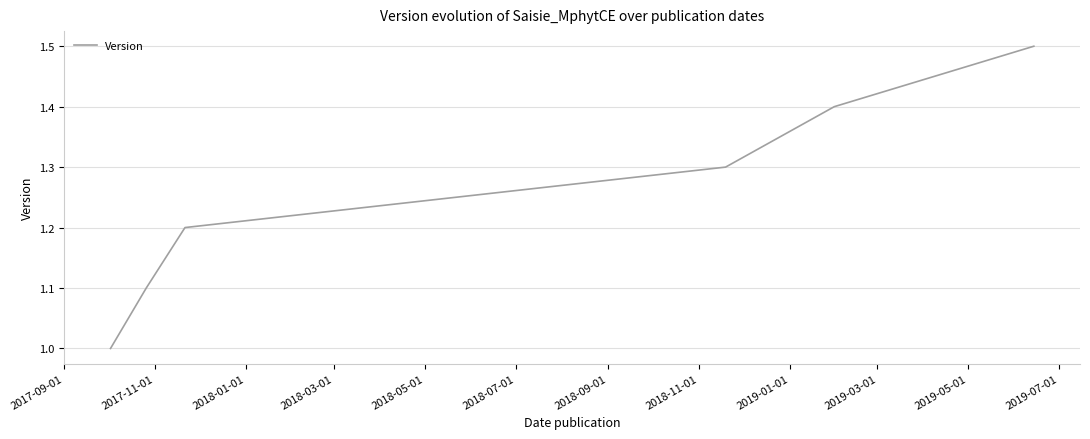

What is the greatest value displayed?

1.5